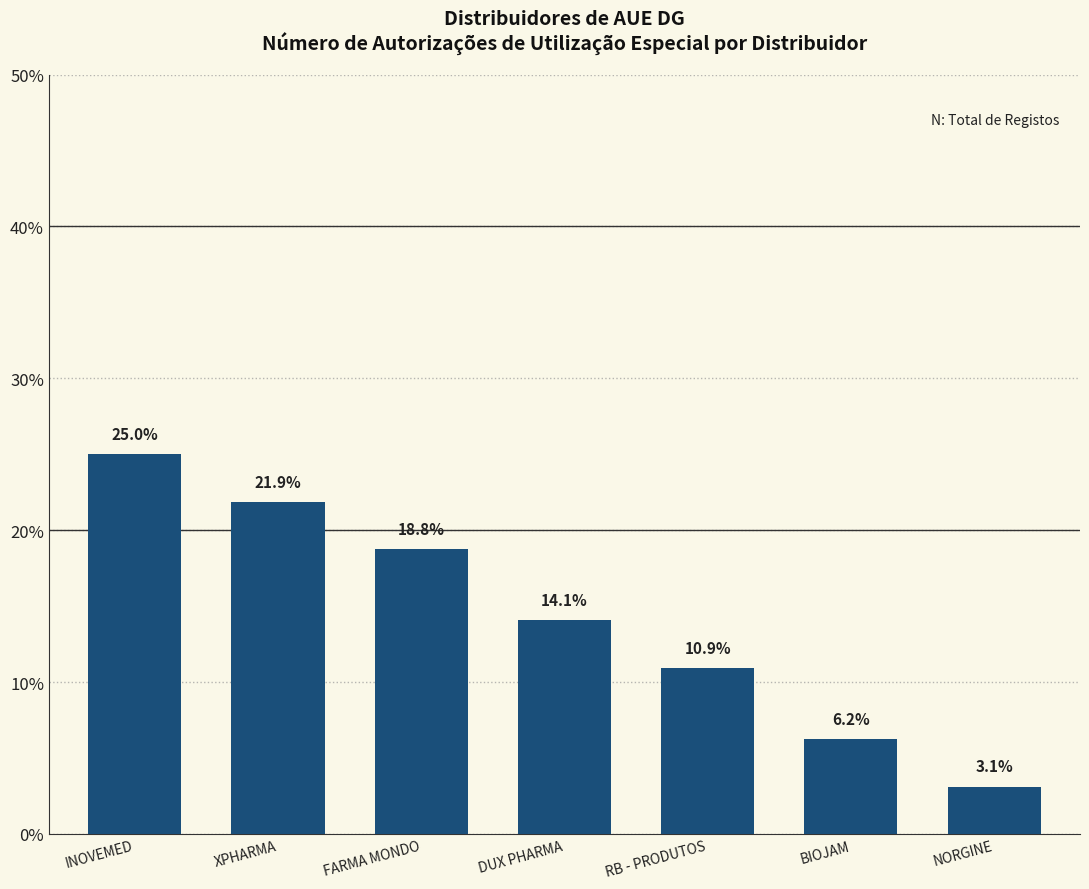

Is it true that the value at FARMA MONDO is 7.2?

False